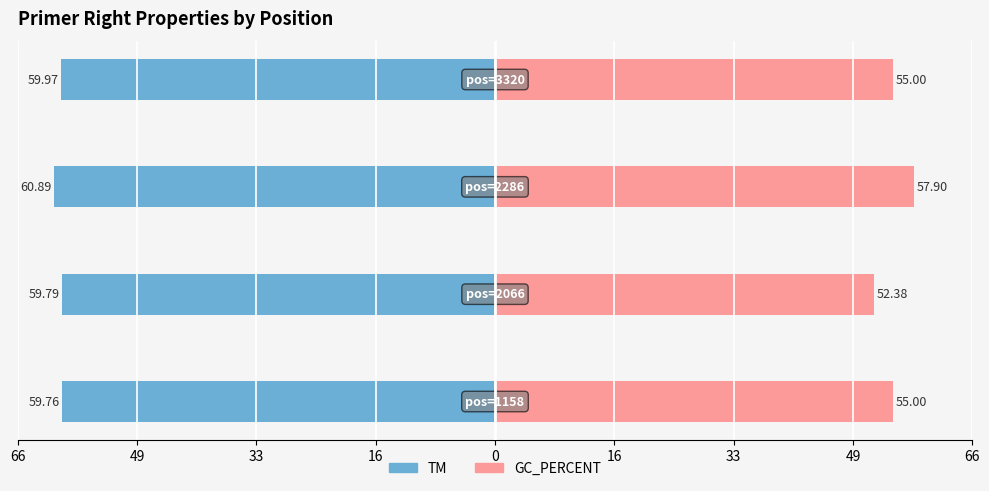

How many values in the GC_PERCENT series are below 55?

1